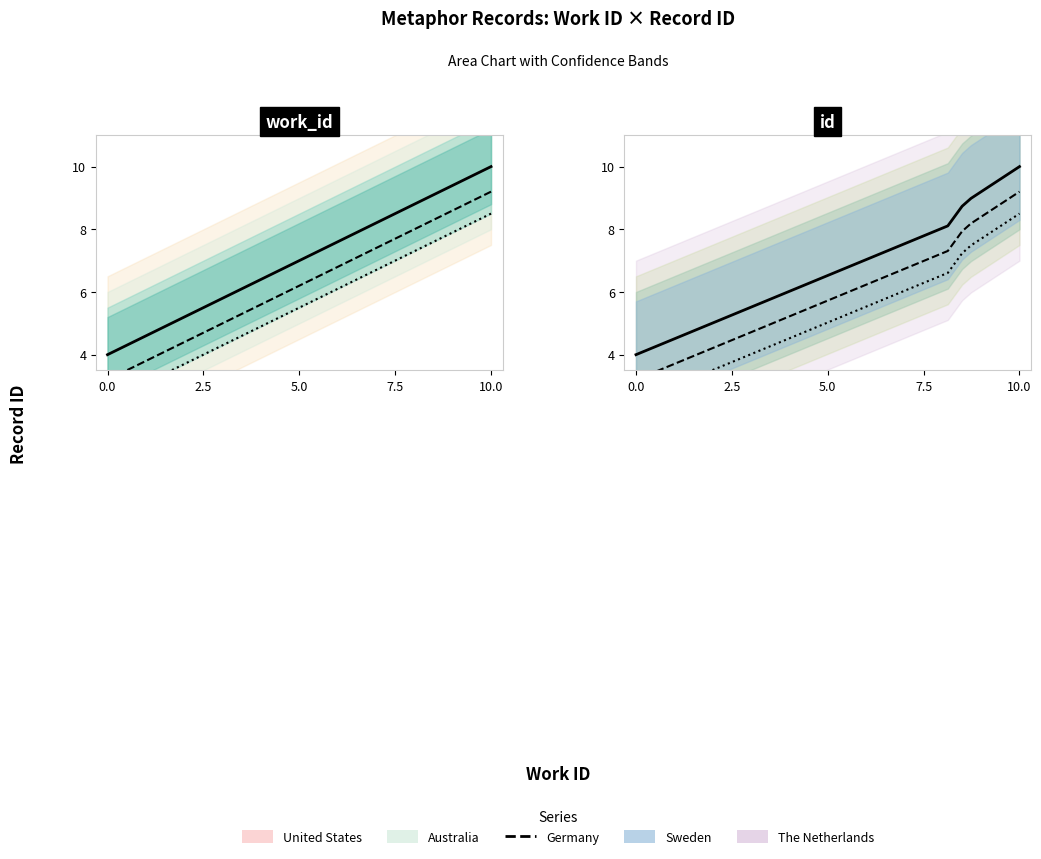

True or false: The Netherlands and Germany intersect in this chart.

False